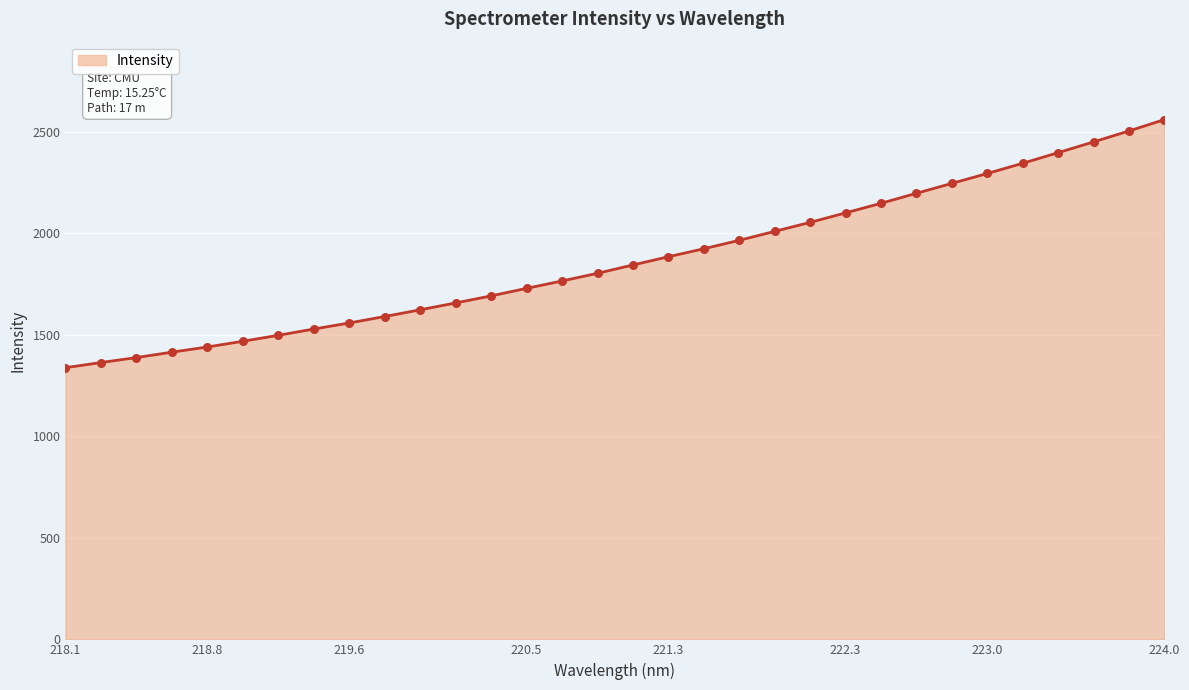

What is the maximum value shown in the chart?

2558.8